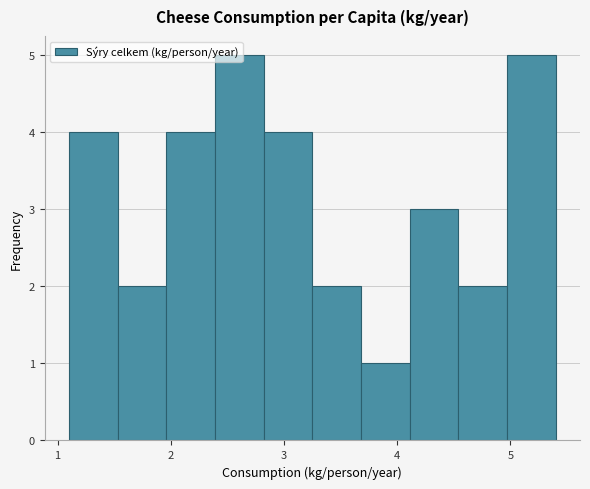

What is the height of the bar covering 2.39 to 2.82 on the x-axis? Neither the bar edges nor the heights are printed on the chart, so give them approximately, as read against the axes.

5